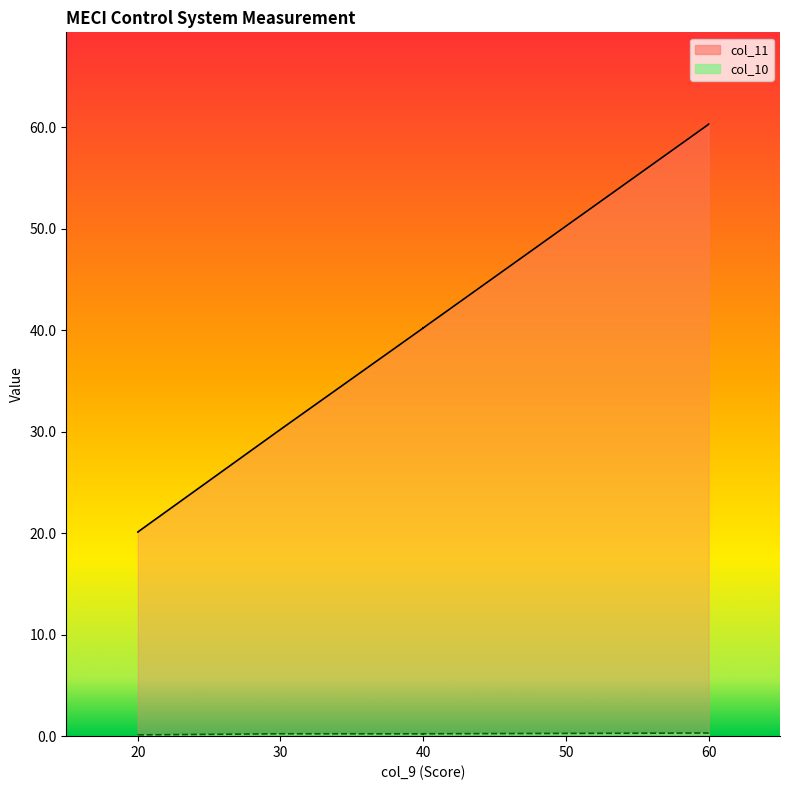

True or false: col_11 line and col_10 line intersect in this chart.

False